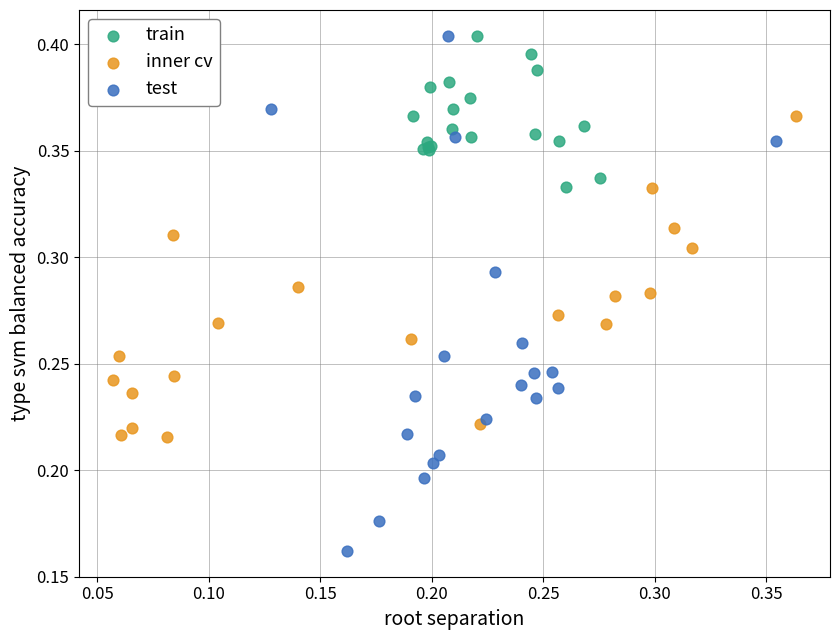

Which series contains the lowest Y value?

test